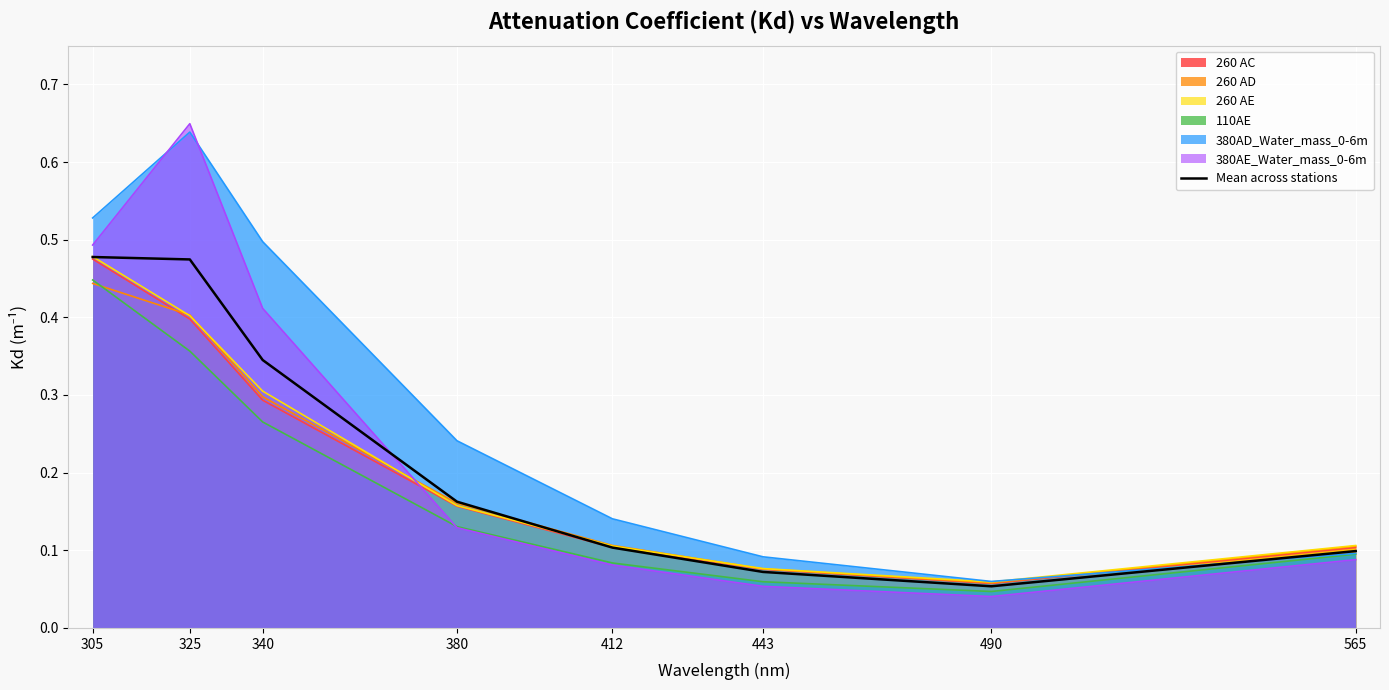

Is it true that the value at 443 is 0.1?

True